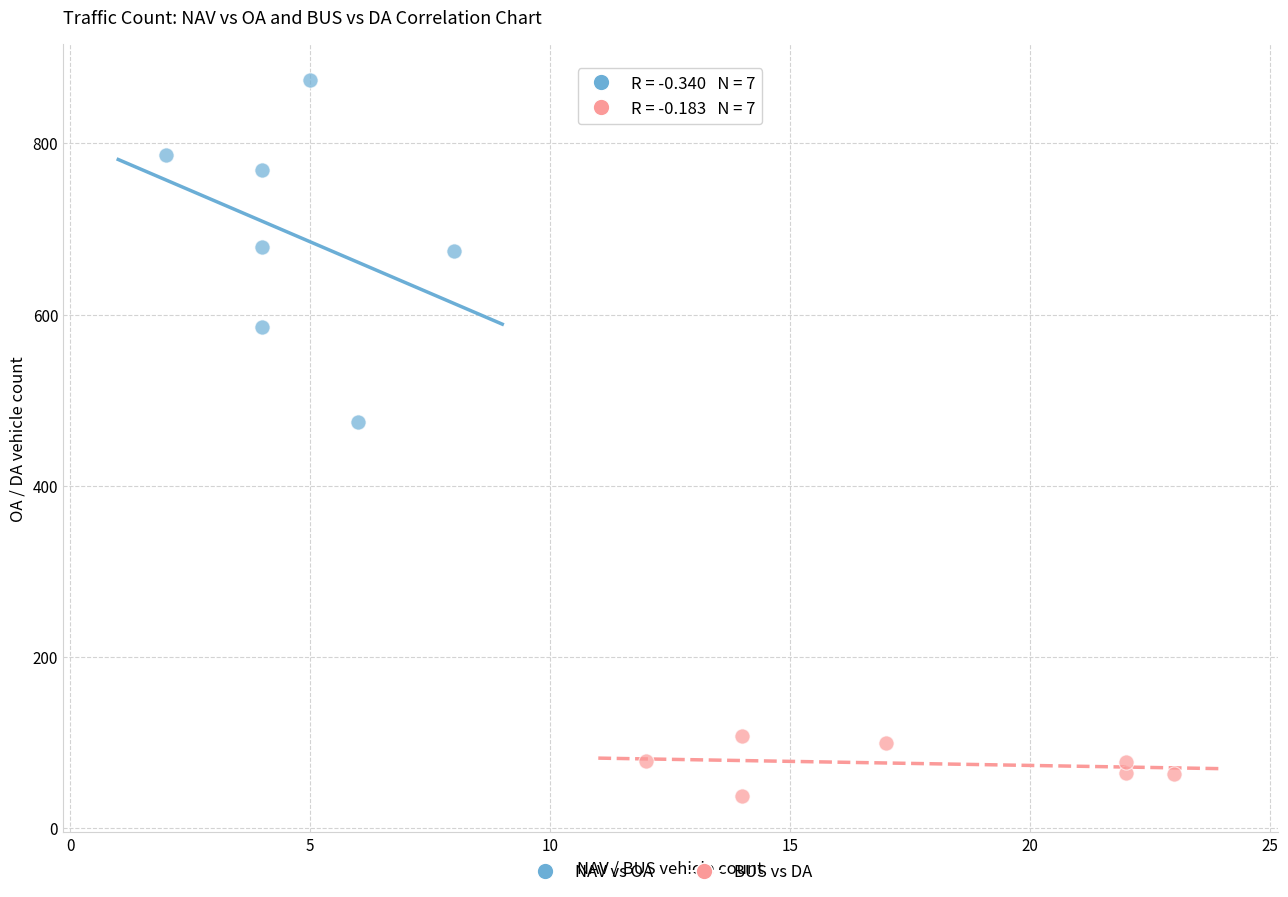

Which series has the widest spread of Y values?

NAV vs OA